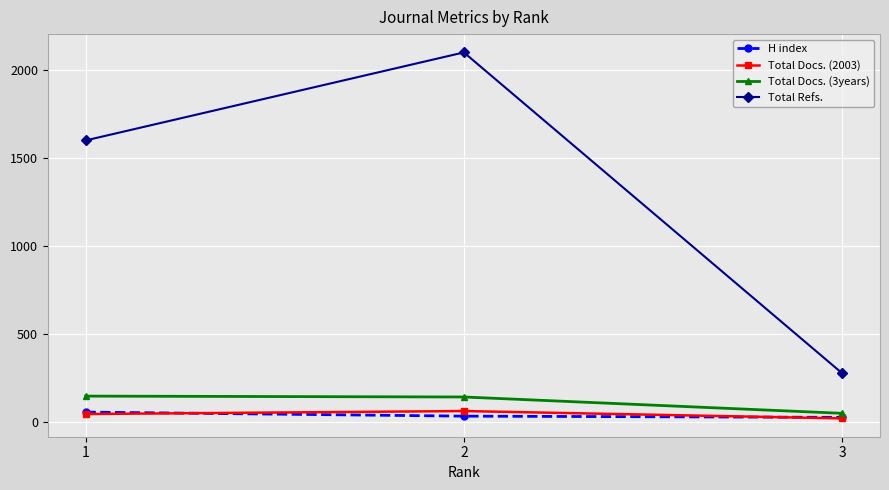

The value of Total Refs. at 2 is 2101. True or false?

True